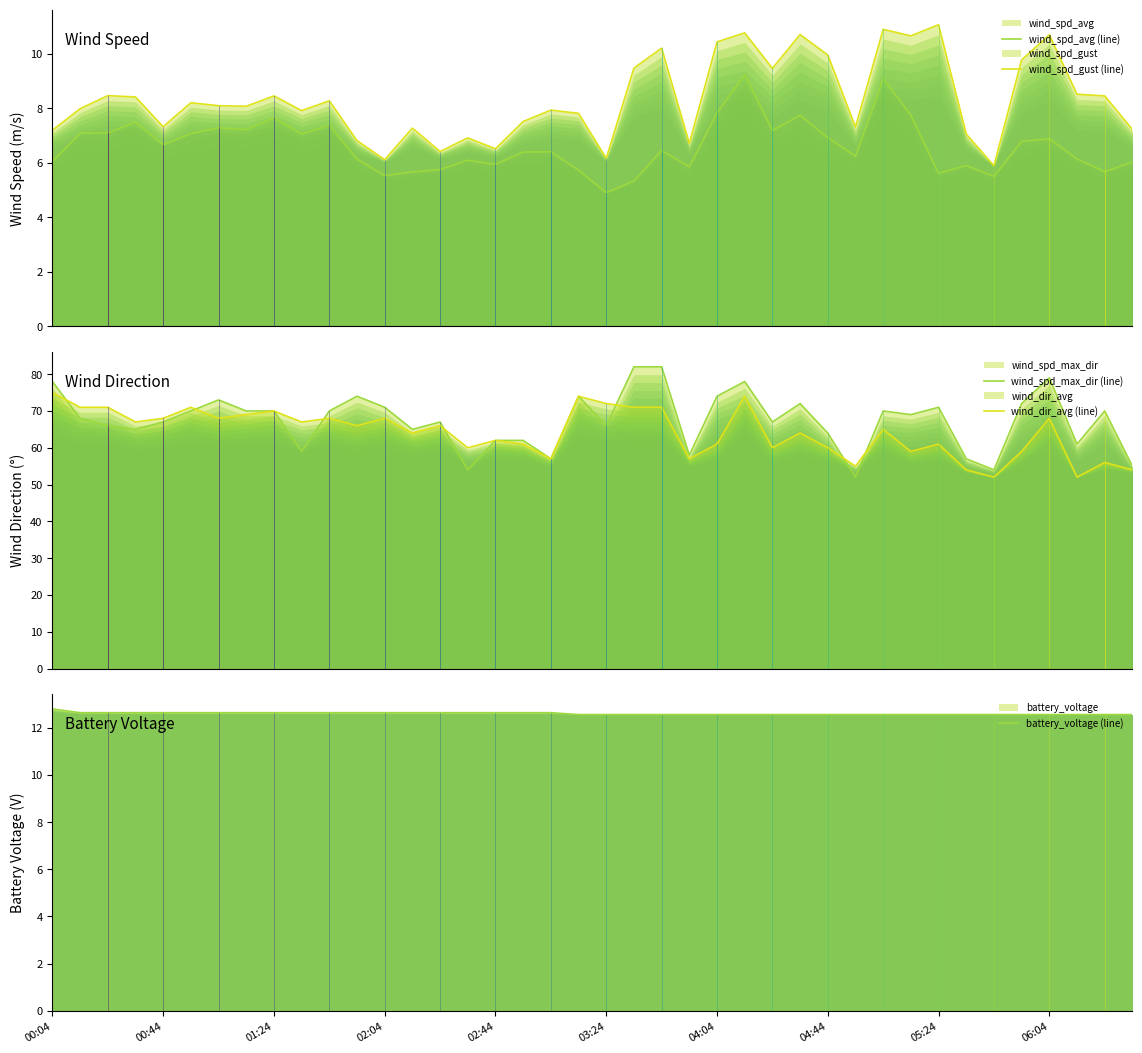

What is the total value across all series at 14?

157.8